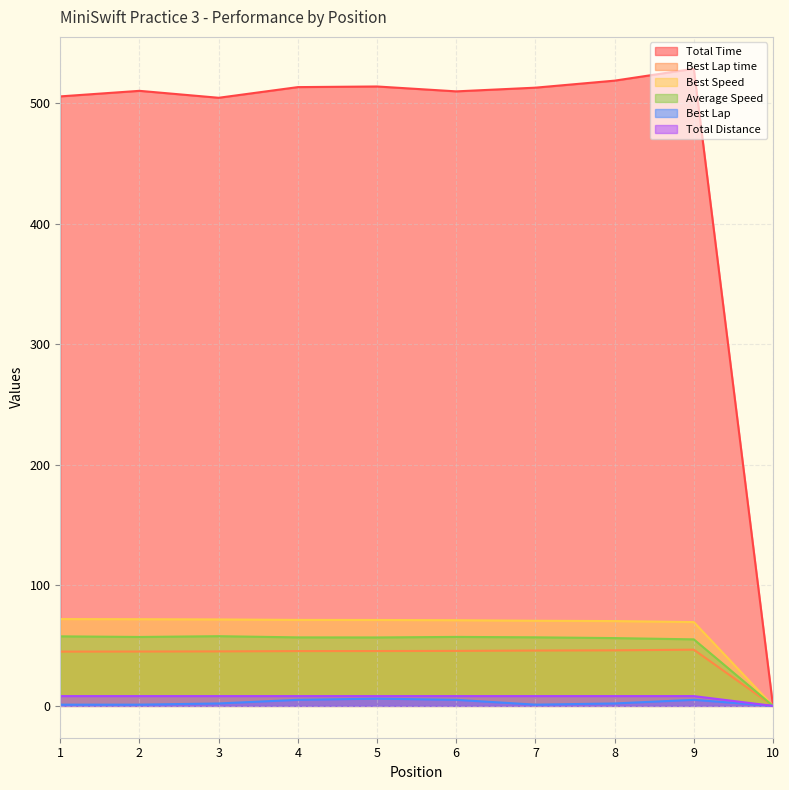

Reading left to right, transcribe all the data shown in this chart.

Total Time: 1=505.6	2=510.2	3=504.5	4=513.3	5=513.8	6=509.8	7=512.8	8=518.7	9=528.5	10=0.0
Best Lap time: 1=45.0	2=45.1	3=45.2	4=45.4	5=45.5	6=45.6	7=45.9	8=46.1	9=46.6	10=0.0
Best Speed: 1=72.0	2=71.9	3=71.7	4=71.3	5=71.2	6=71.1	7=70.6	8=70.3	9=69.5	10=0.0
Average Speed: 1=57.7	2=57.2	3=57.8	4=56.8	5=56.8	6=57.2	7=56.9	8=56.2	9=55.2	10=0.0
Best Lap: 1=1.0	2=1.0	3=2.0	4=5.0	5=6.0	6=5.0	7=1.0	8=2.0	9=5.0	10=0.0
Total Distance: 1=8.1	2=8.1	3=8.1	4=8.1	5=8.1	6=8.1	7=8.1	8=8.1	9=8.1	10=0.0